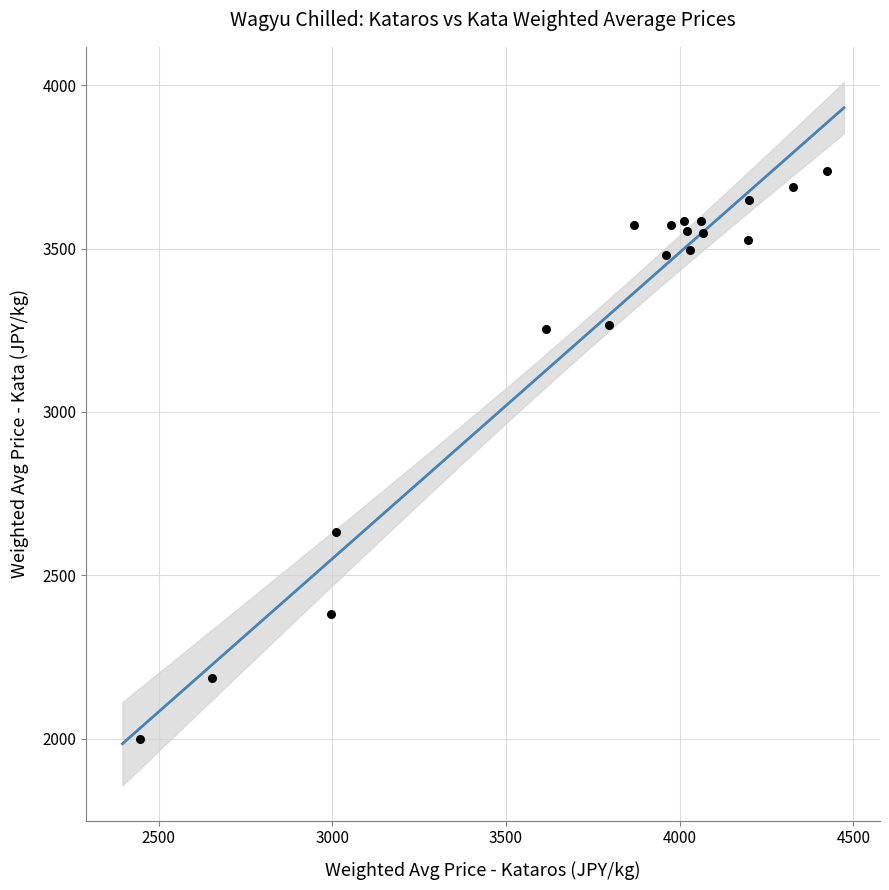

What is the range of X values (max minus min)?

1976.7